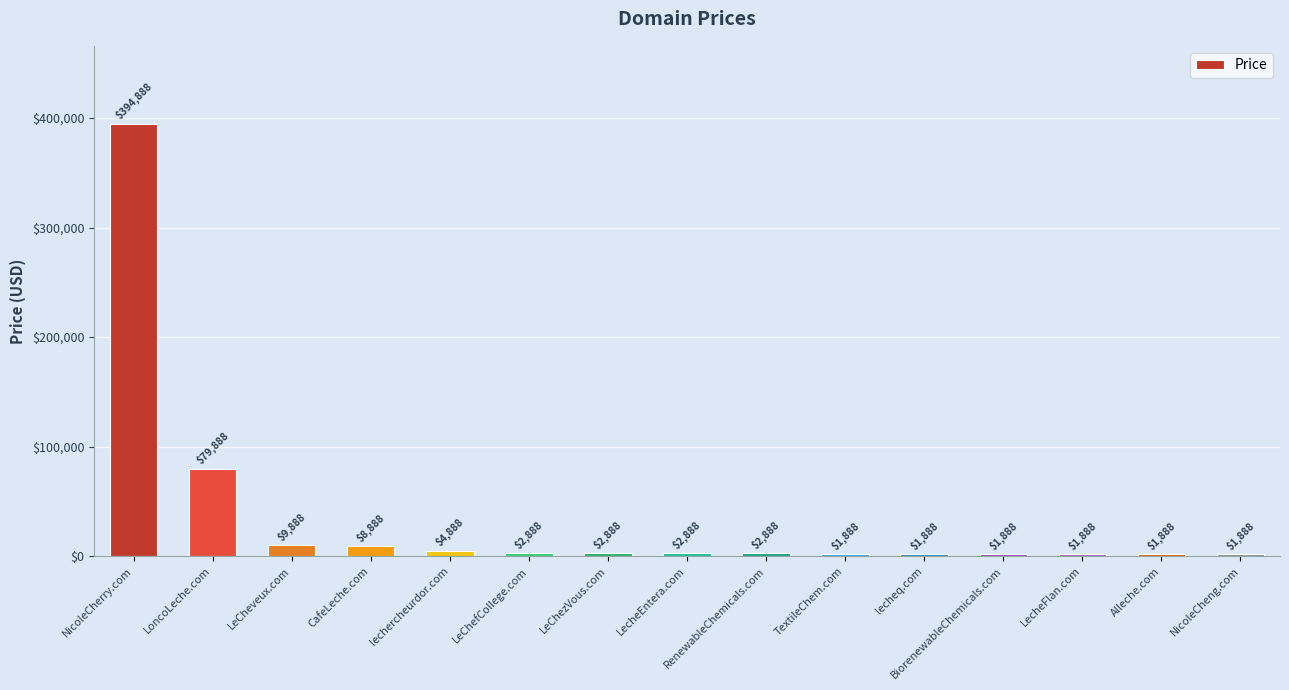

What is the smallest value displayed?

1888